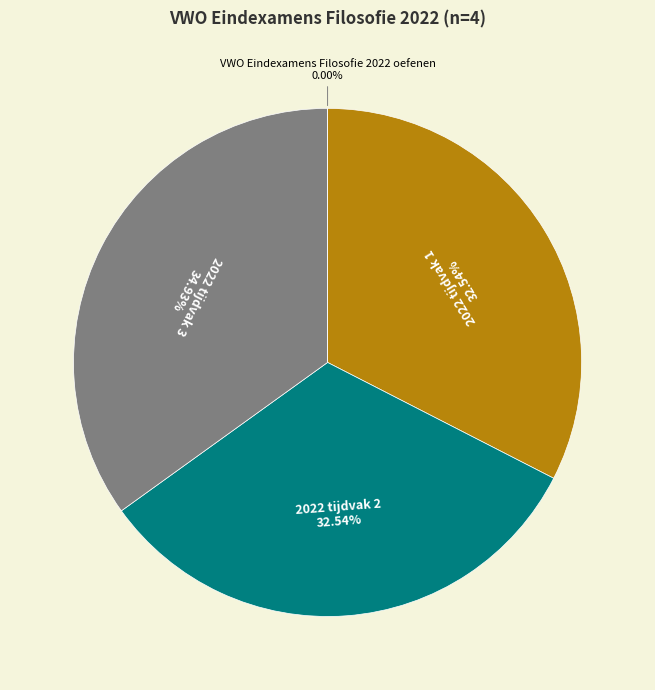

Does VWO Eindexamens Filosofie 2022 oefenen represent more than half of the total?

No